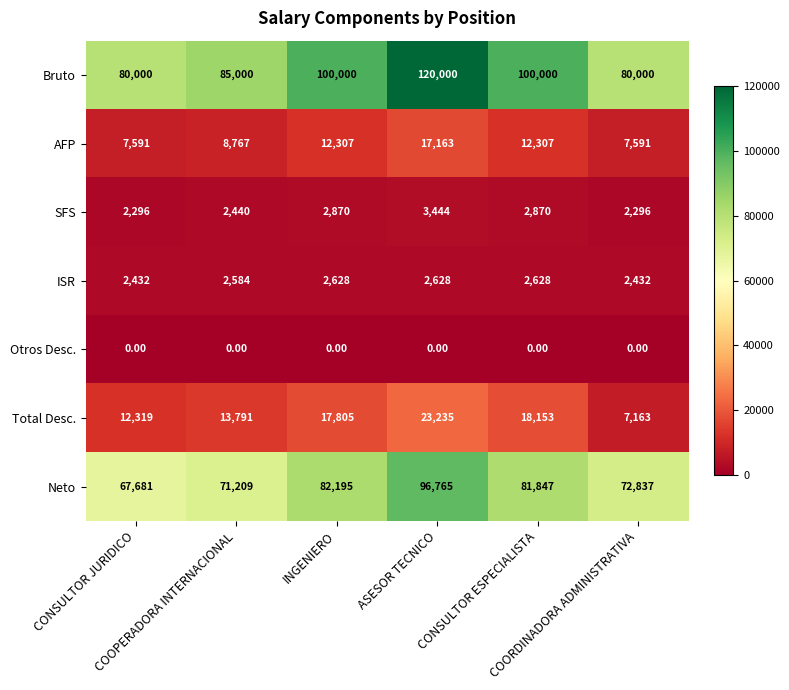

At how many categories does at least one series exceed 11175?

6